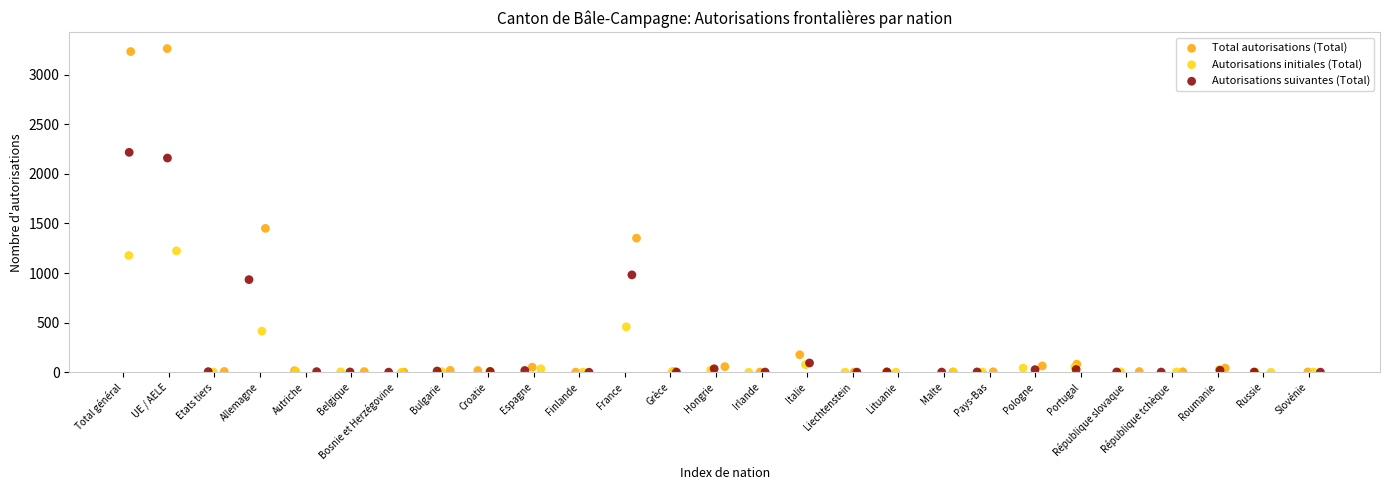

Which series reaches the maximum Y coordinate?

Total autorisations (Total)